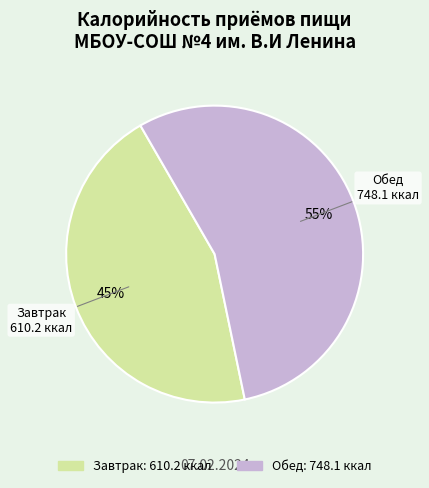

Is it true that Обед is 55% of the pie?

True